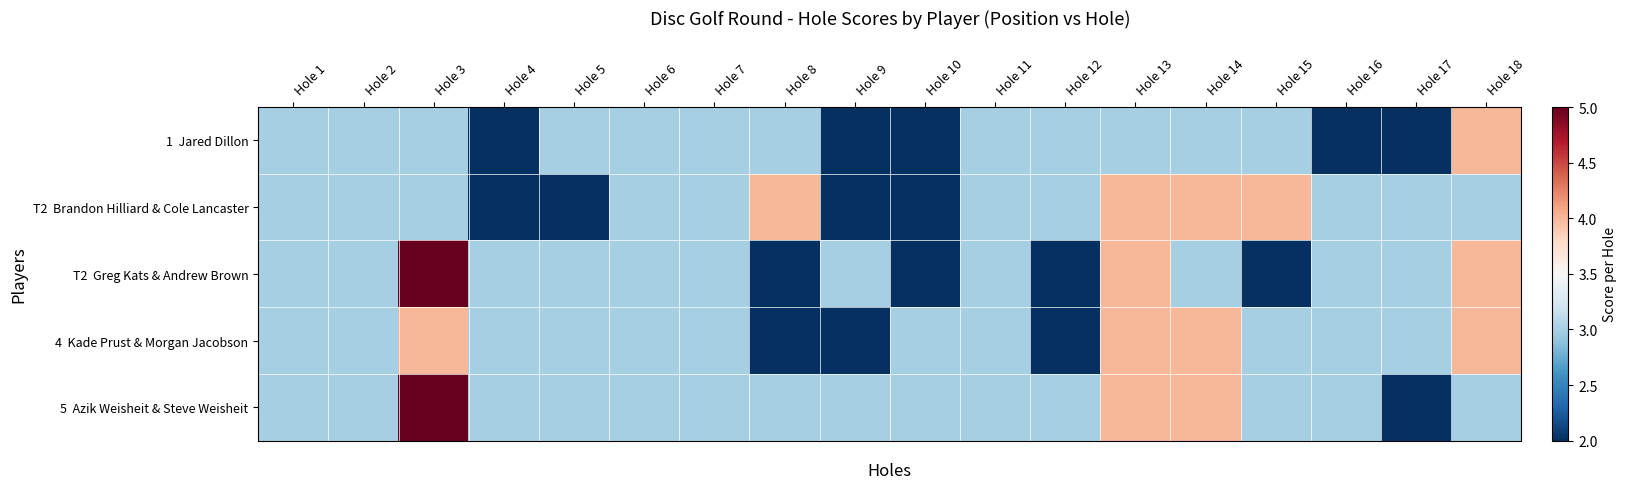

Which category has the highest value across all series?

Hole 3